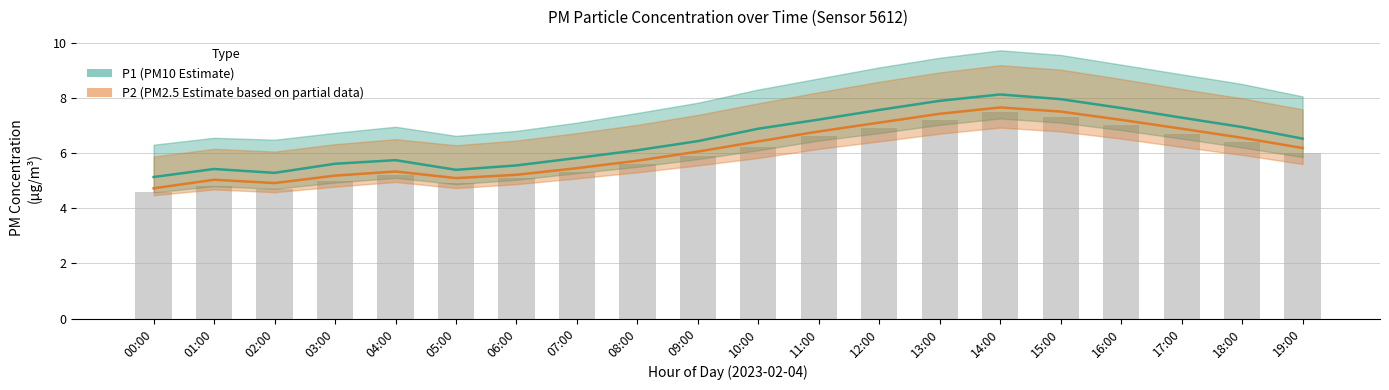

What is the difference between the second highest and minimum values in the P1 (Estimate) series?

2.8